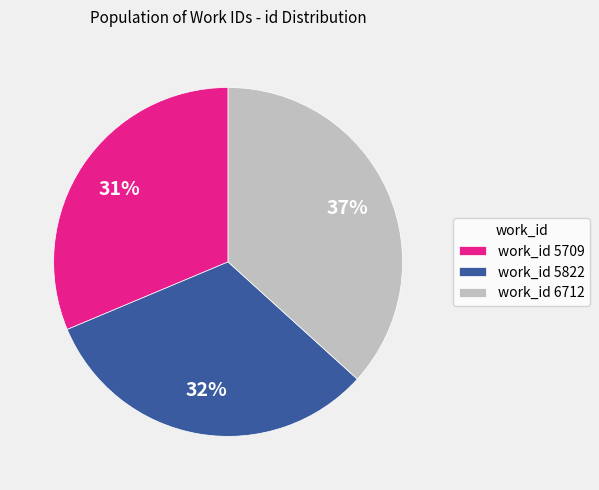

To the nearest percent, what portion does work_id 5709 represent?

31%